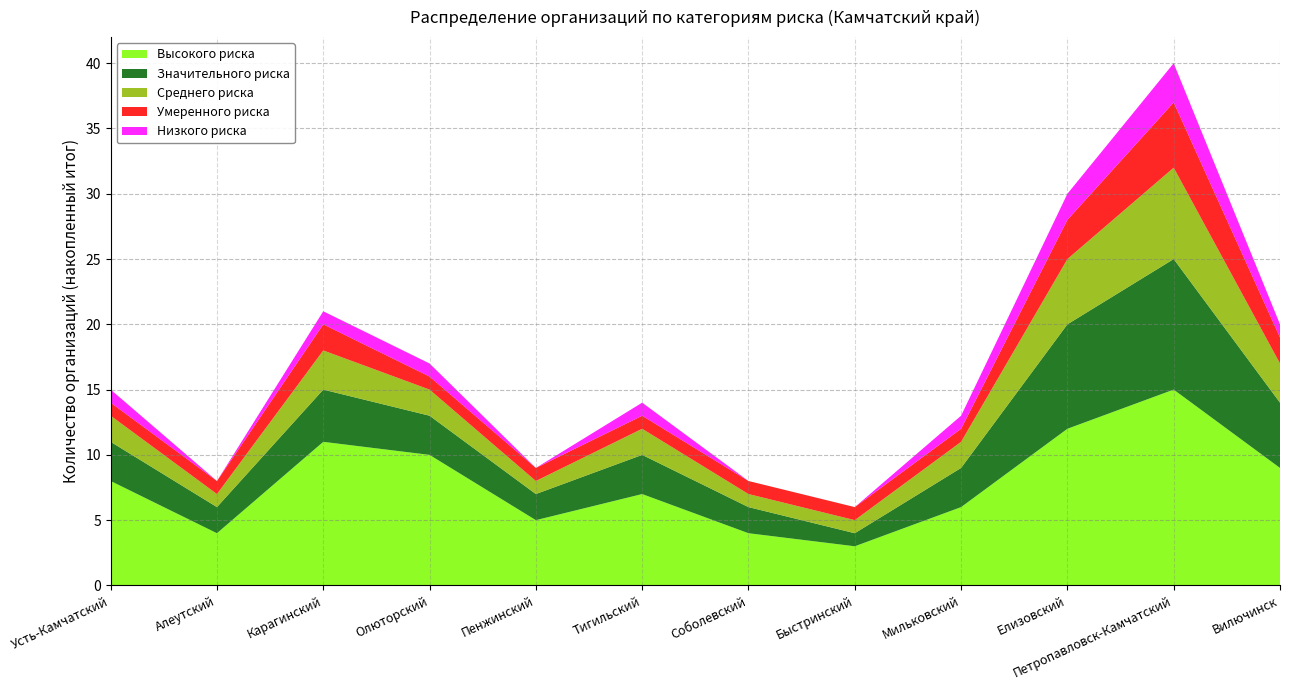

Reading right to left, what are all the values shown in this chart?

Высокого риска: 9	15	12	6	3	4	7	5	10	11	4	8
Значительного риска: 5	10	8	3	1	2	3	2	3	4	2	3
Среднего риска: 3	7	5	2	1	1	2	1	2	3	1	2
Умеренного риска: 2	5	3	1	1	1	1	1	1	2	1	1
Низкого риска: 1	3	2	1	0	0	1	0	1	1	0	1